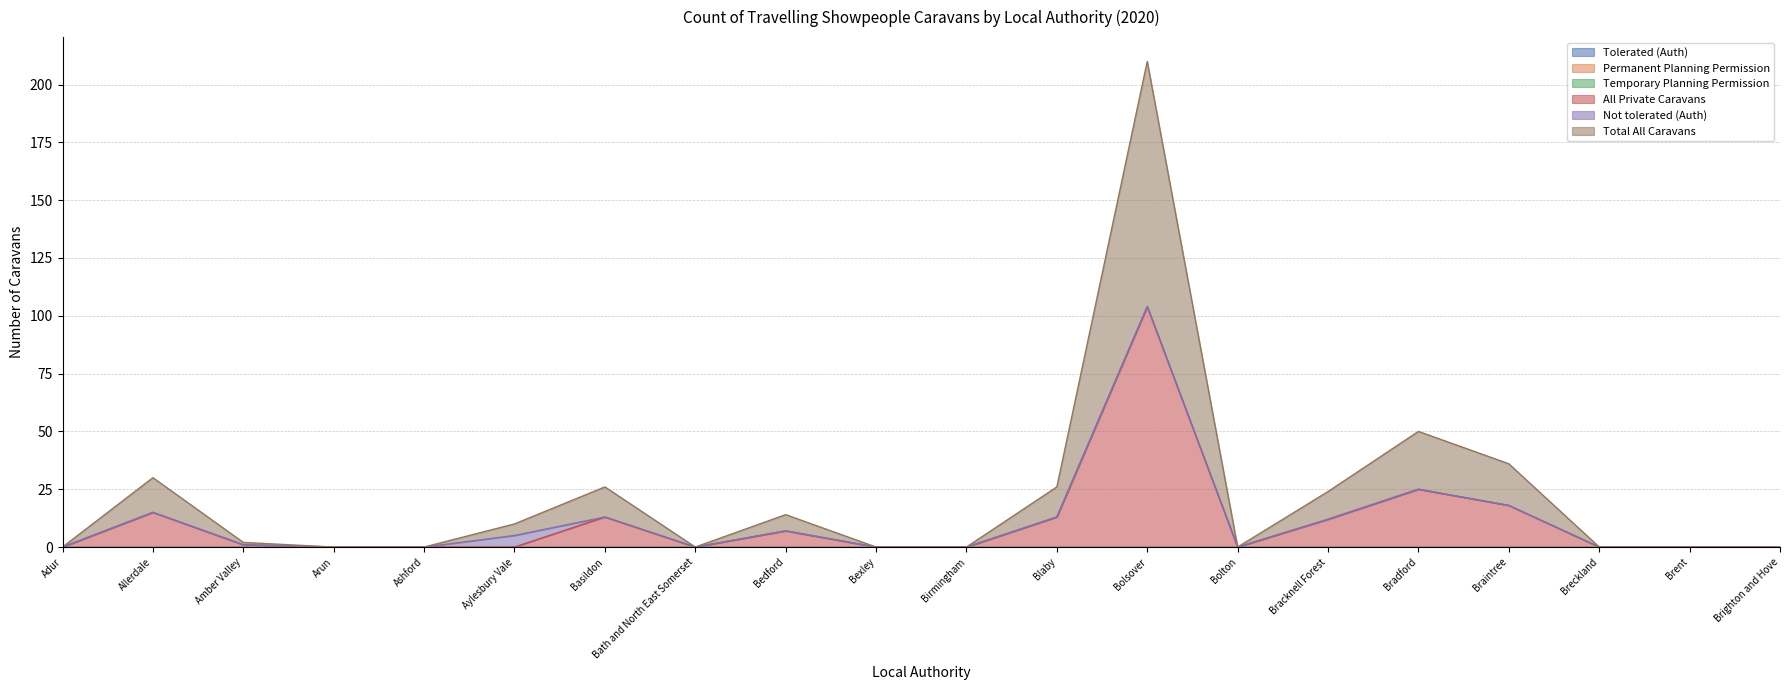

What are all the series names shown in the legend?

Tolerated (Auth), Permanent Planning Permission, Temporary Planning Permission, All Private Caravans, Not tolerated (Auth), Total All Caravans